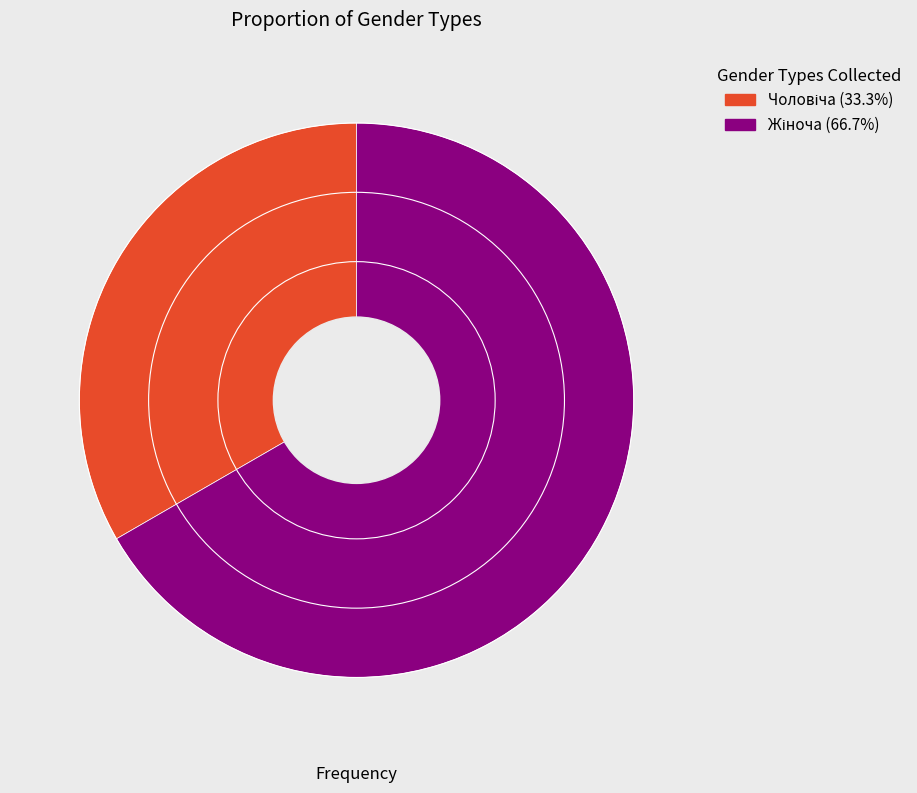

Is there a majority slice in this chart?

Yes